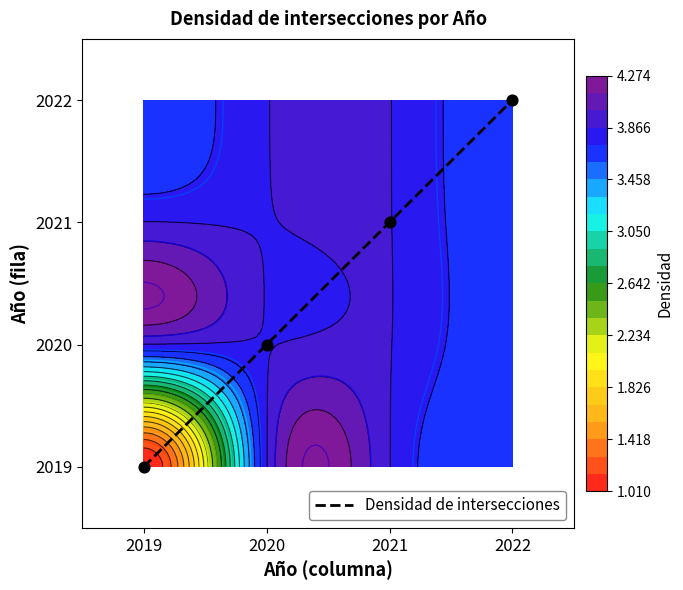

List the labels in order of value, smallest first.

2019, 2020, 2021, 2022